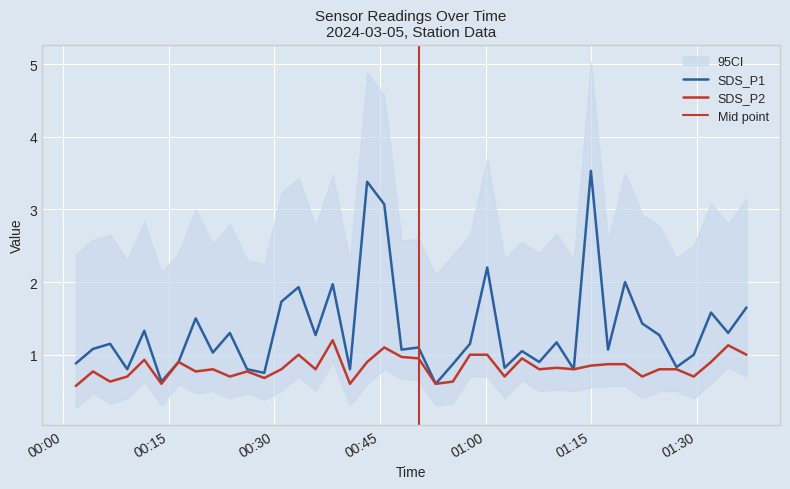

What is the sum of all SDS_P1 values?

53.7